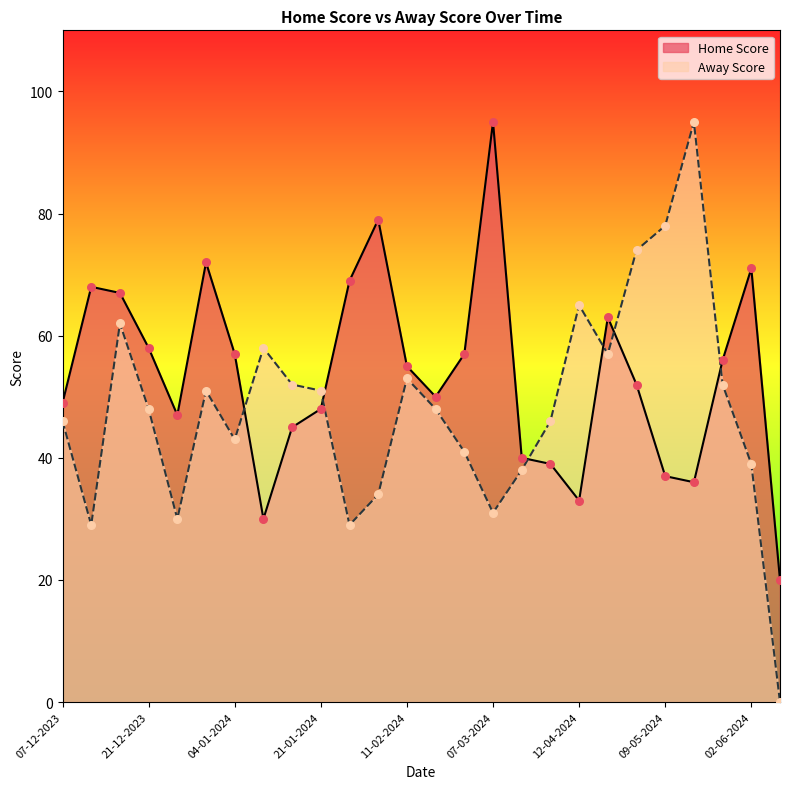

What is the total value across all series at 09-05-2024?

115